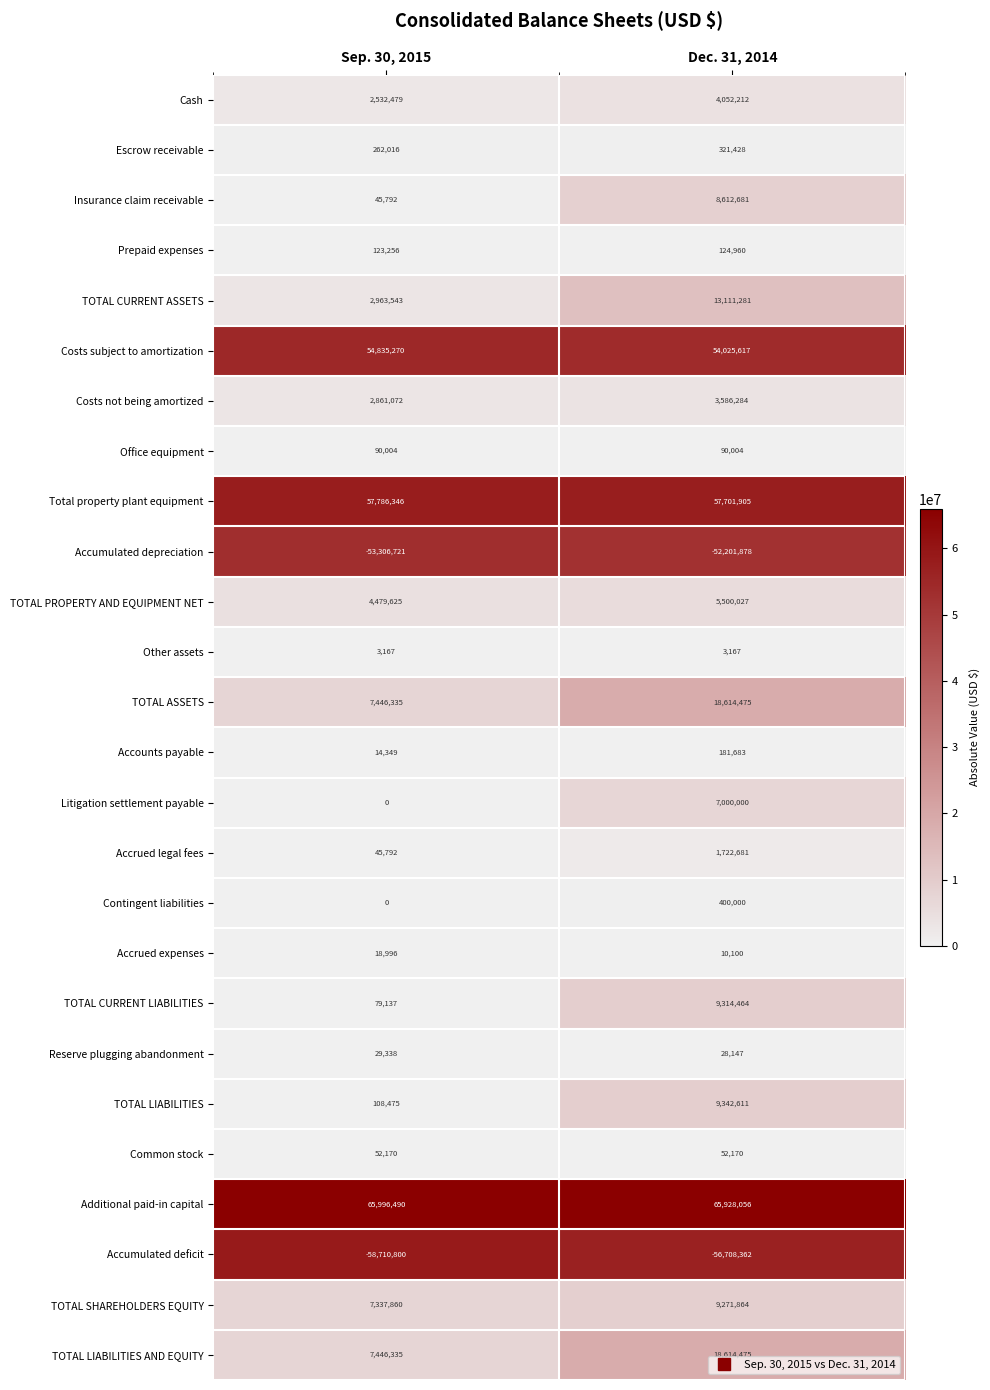

Is the value of TOTAL CURRENT ASSETS at Dec. 31, 2014 greater than the value of Cash at Sep. 30, 2015?

Yes